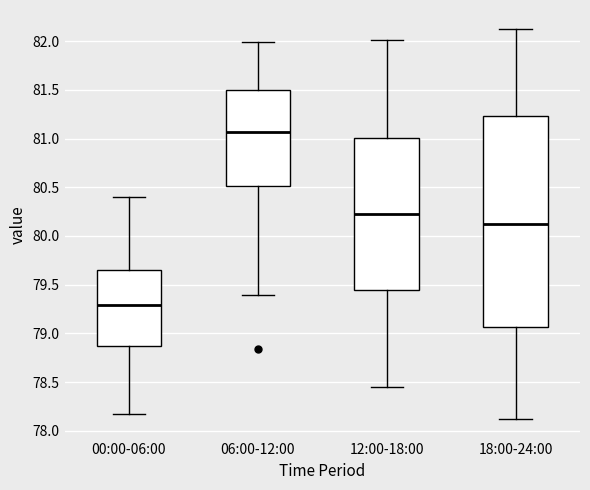

Comparing the boxes themselves (not the whiskers), which one is the tallest?

18:00-24:00